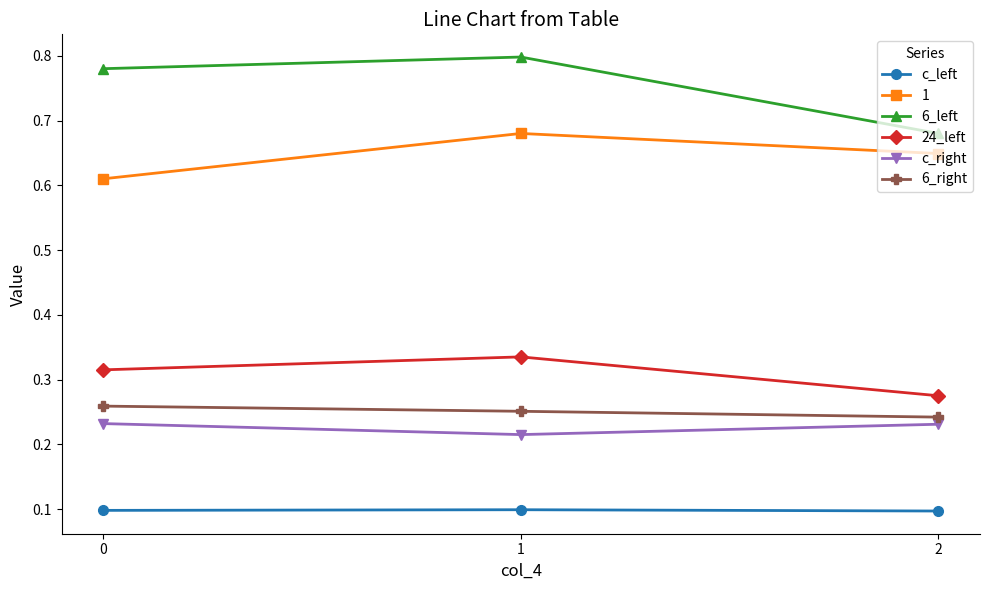

What is the difference between the maximum and minimum values in the 24_left series?

0.1